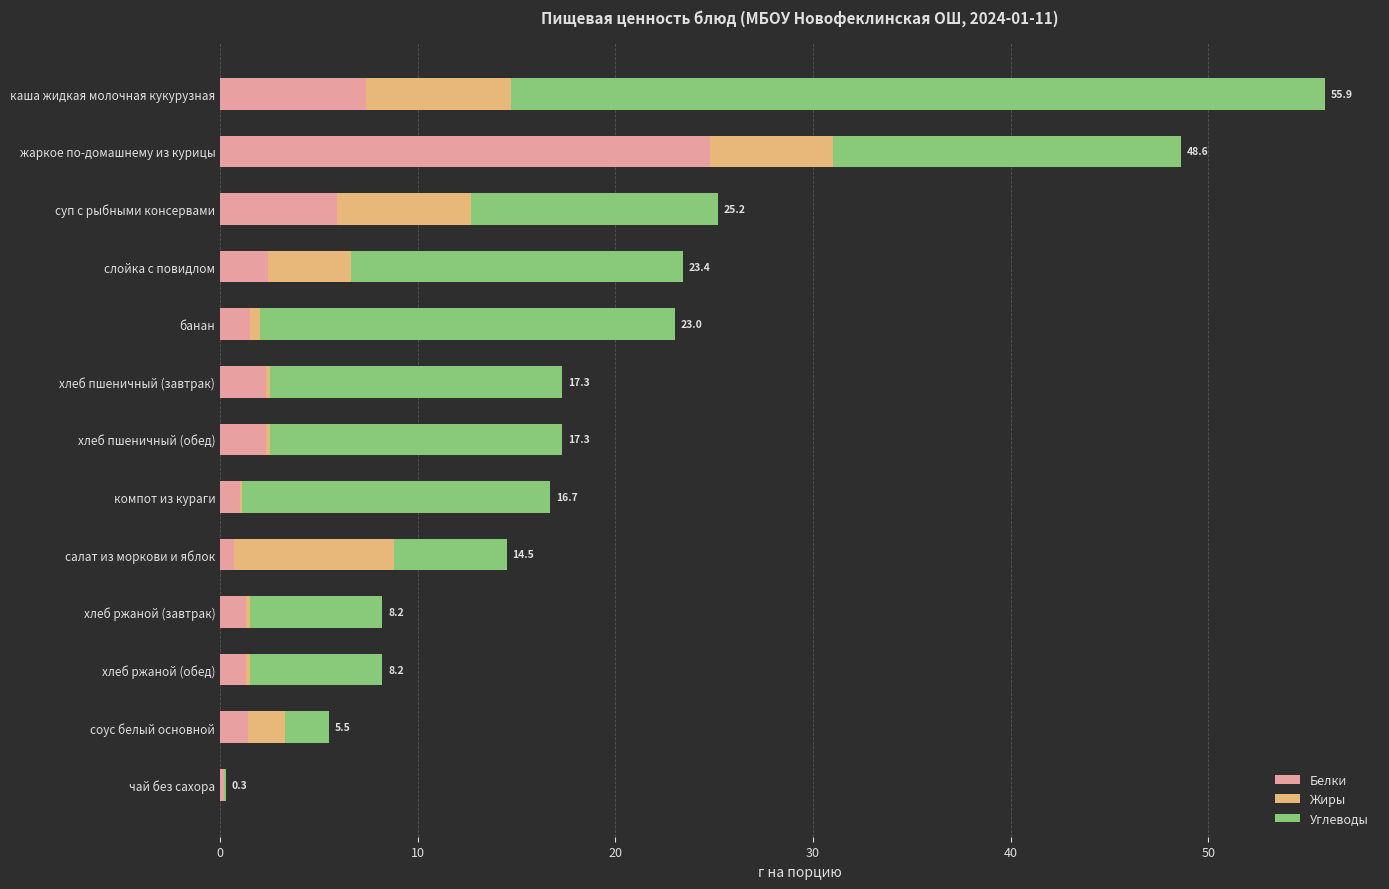

At which category is the sum across all series the highest?

каша жидкая молочная кукурузная